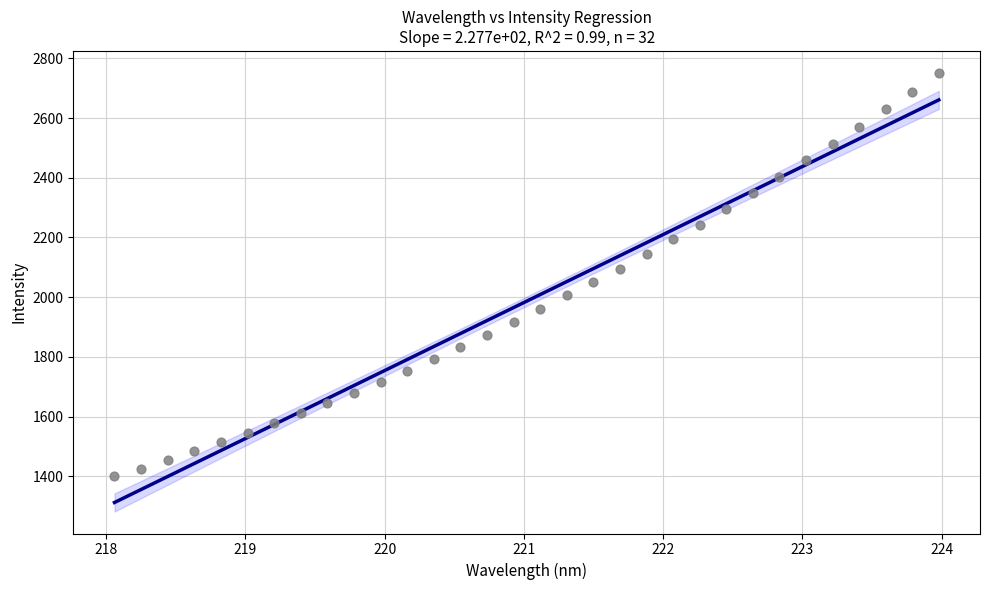

What is the range of Y values (max minus min)?

1351.3